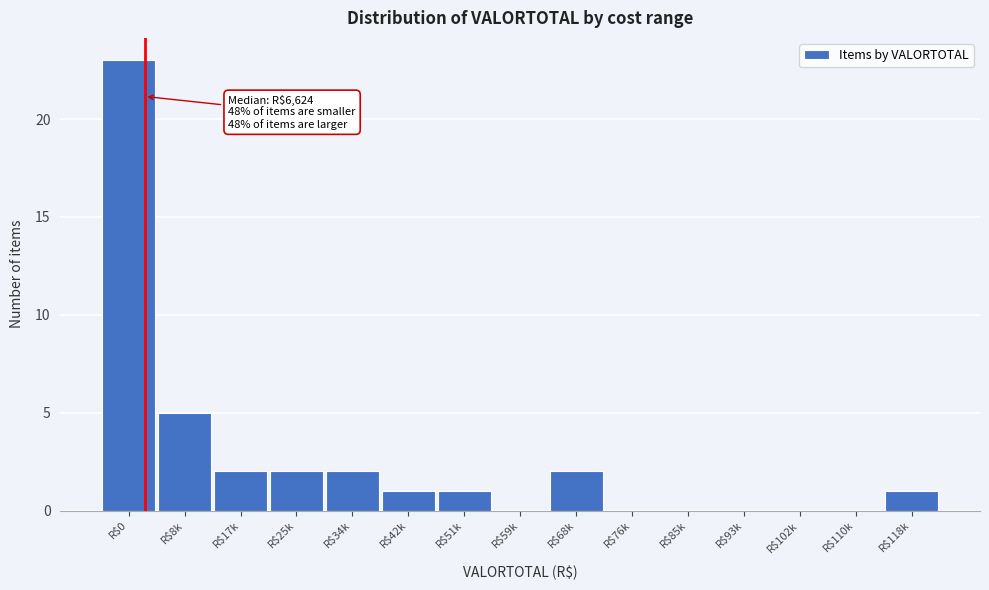

True or false: the data shows 0 at R$85k.

True